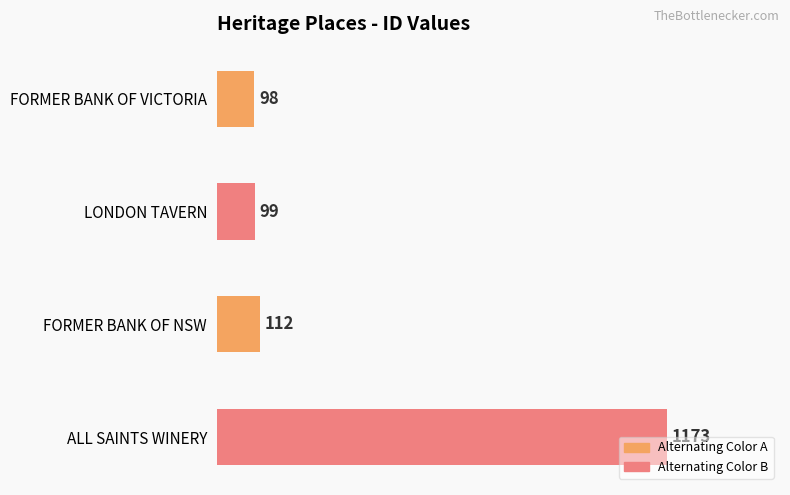

Approximately how many times larger is the value at FORMER BANK OF NSW compared to FORMER BANK OF VICTORIA?

1.1